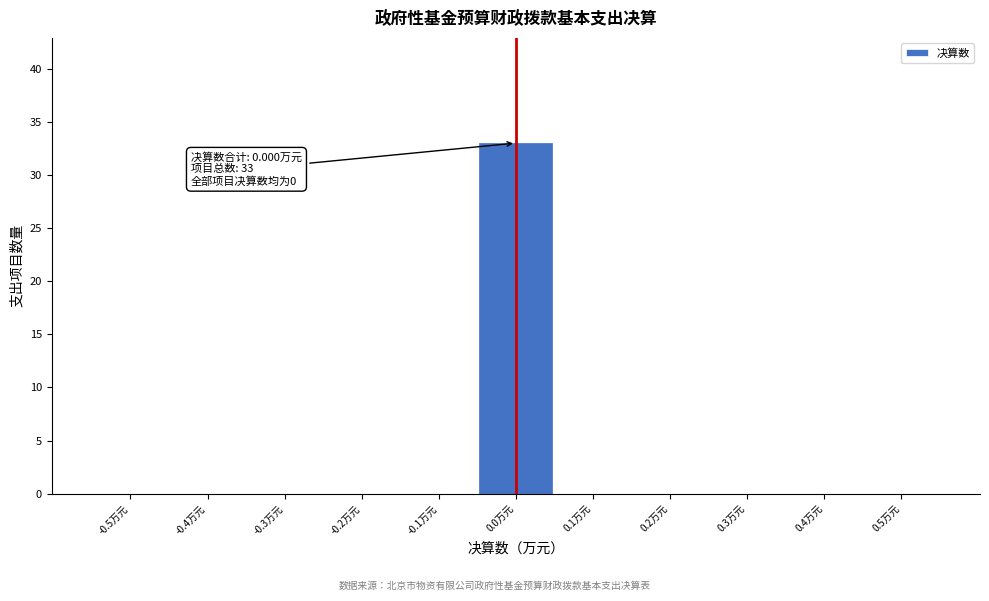

Reading left to right, list all the values displayed in this chart.

-0.5万元=0	-0.4万元=0	-0.3万元=0	-0.2万元=0	-0.1万元=0	0.0万元=33	0.1万元=0	0.2万元=0	0.3万元=0	0.4万元=0	0.5万元=0